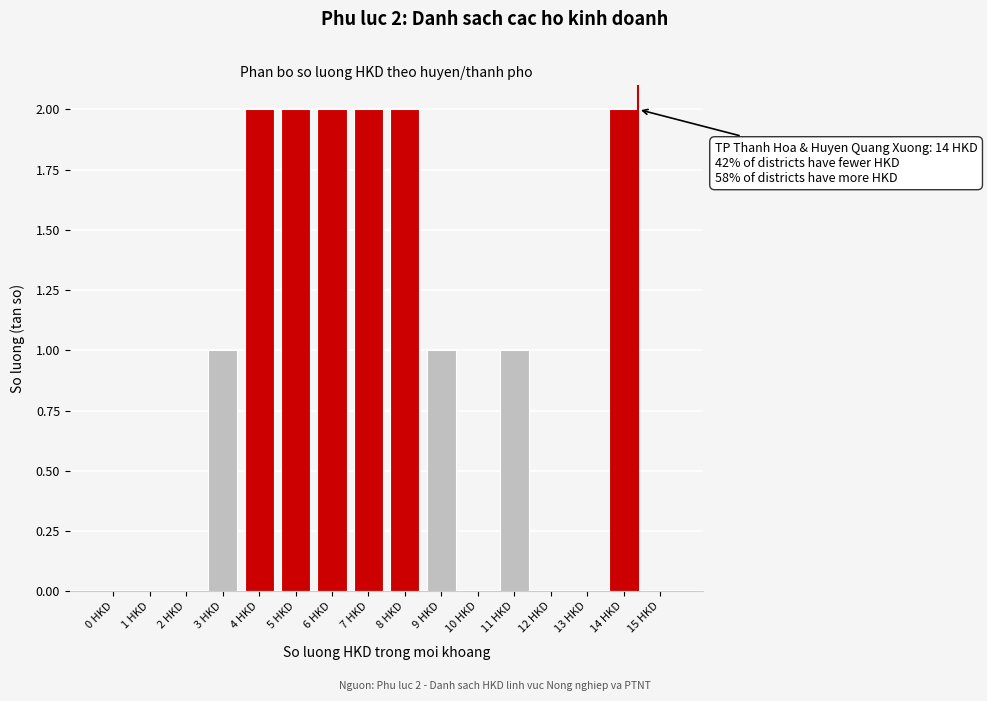

Reading left to right, list all the values displayed in this chart.

0 HKD=0	1 HKD=0	2 HKD=0	3 HKD=1	4 HKD=2	5 HKD=2	6 HKD=2	7 HKD=2	8 HKD=2	9 HKD=1	10 HKD=0	11 HKD=1	12 HKD=0	13 HKD=0	14 HKD=2	15 HKD=0